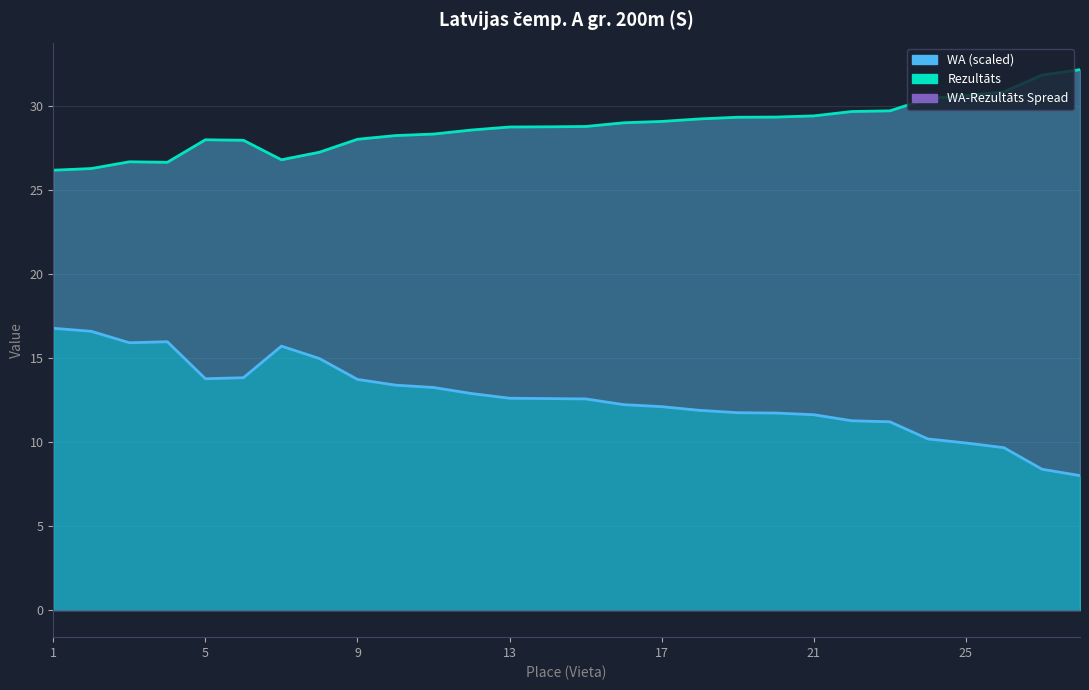

True or false: the data has more than 1 interior local peaks.

True